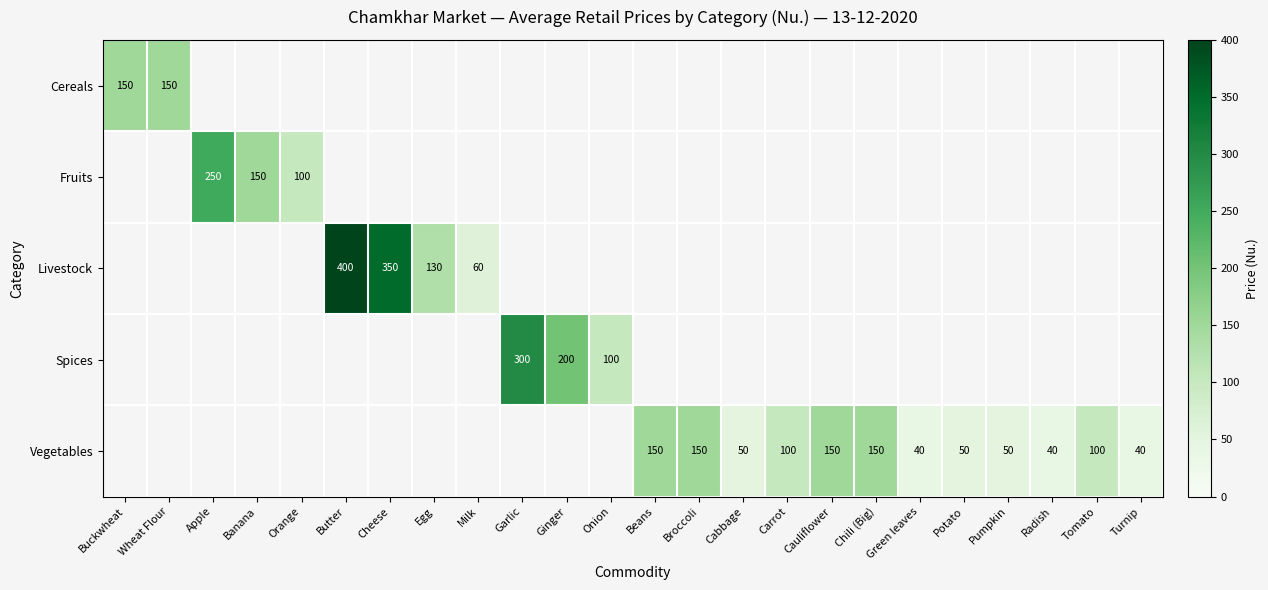

What is the difference between the Vegetables values at Broccoli and Tomato?

50